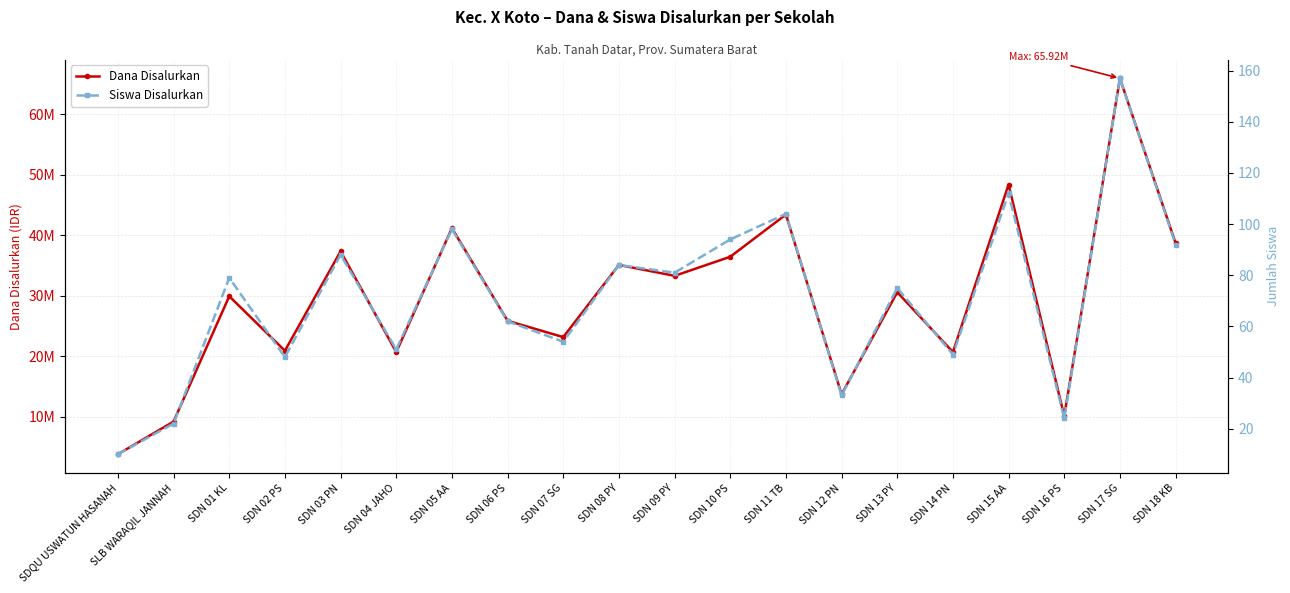

The value of Siswa Disalurkan at SDQU USWATUN HASANAH is 10. True or false?

True